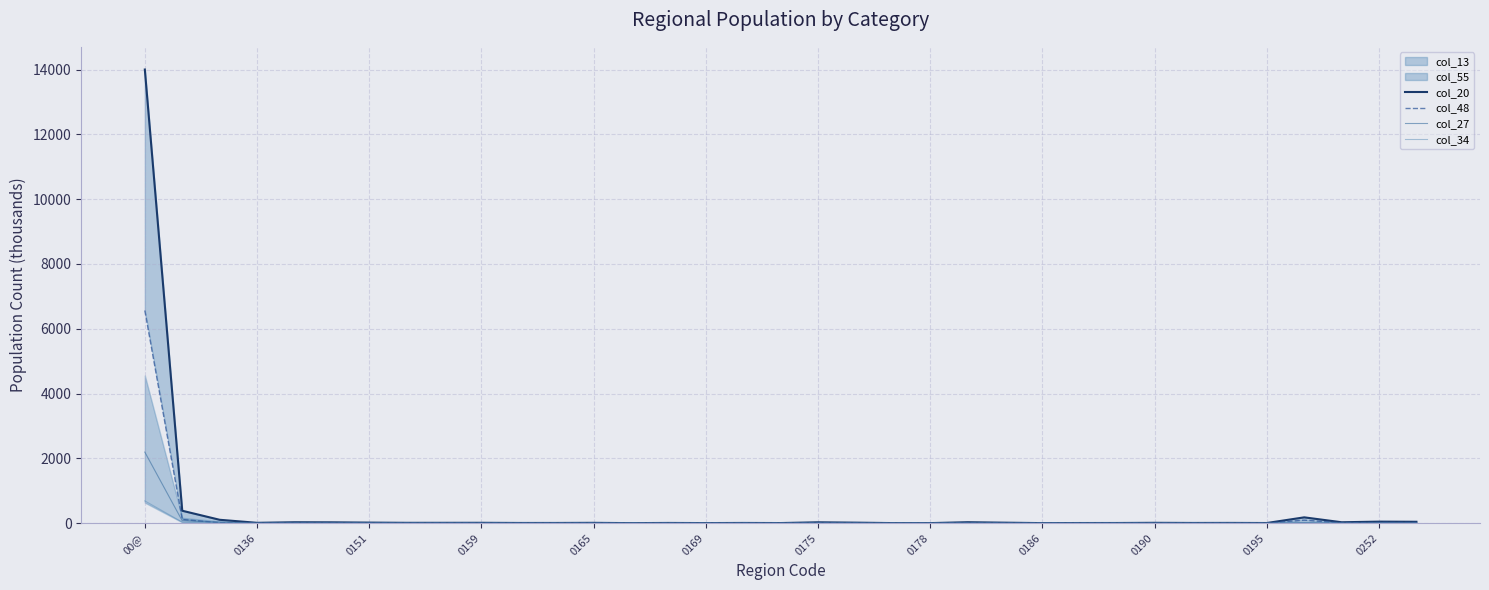

True or false: col_20 and col_34 intersect in this chart.

False